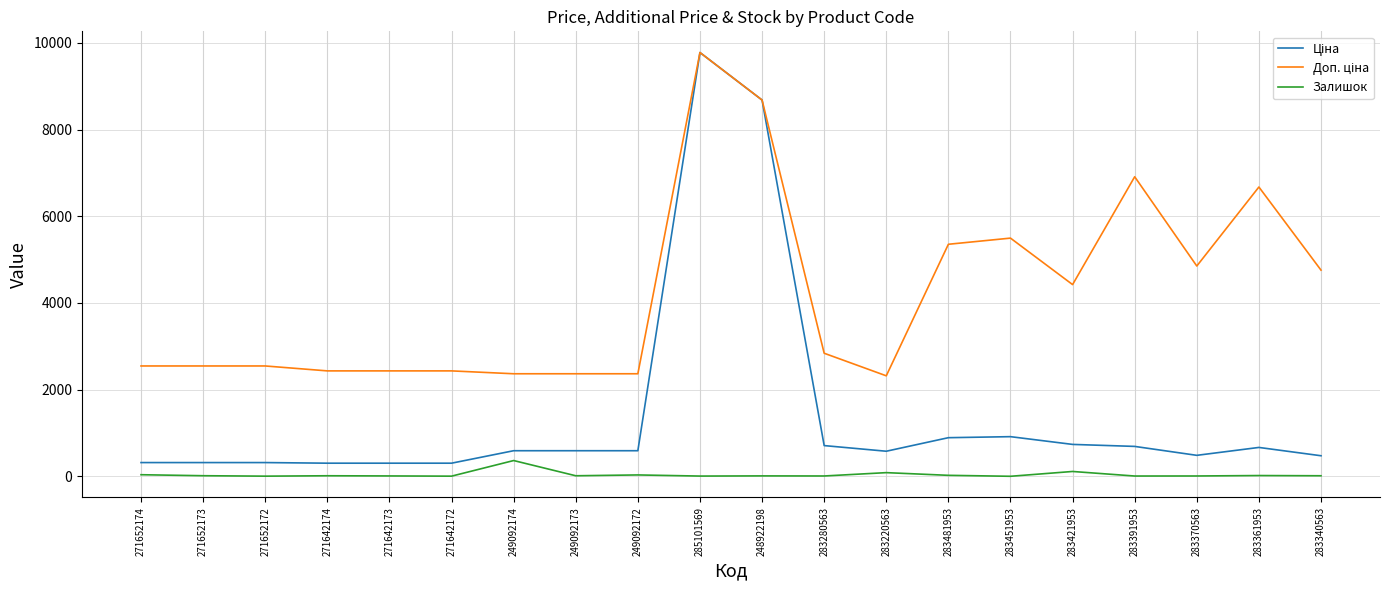

What is the highest value of the Залишок series?

365.0